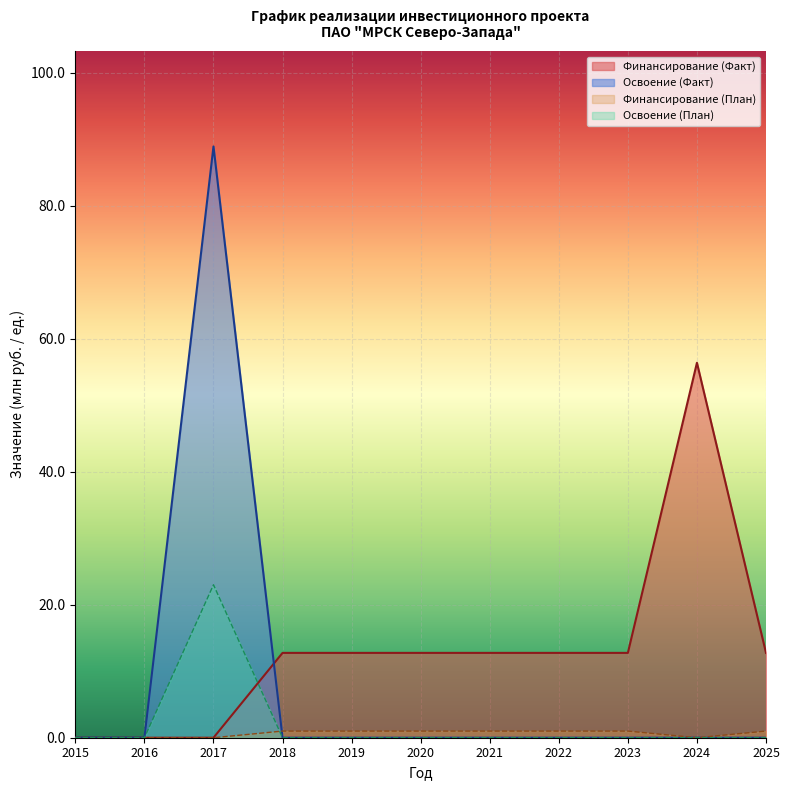

The Освоение (План) series shows -58.7 at 2016. True or false?

False